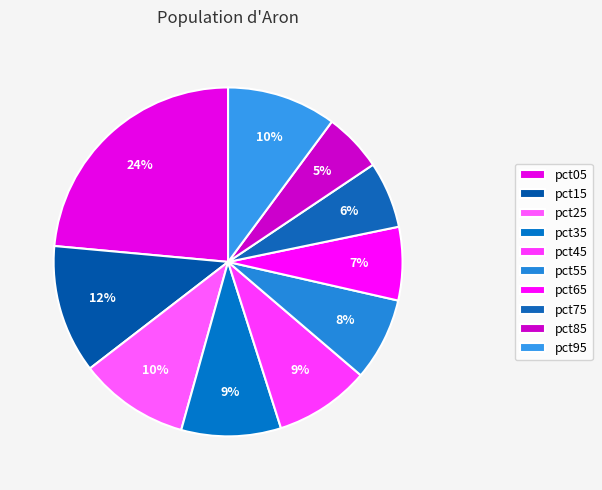

What is the change in value from pct15 to pct25?

-0.1